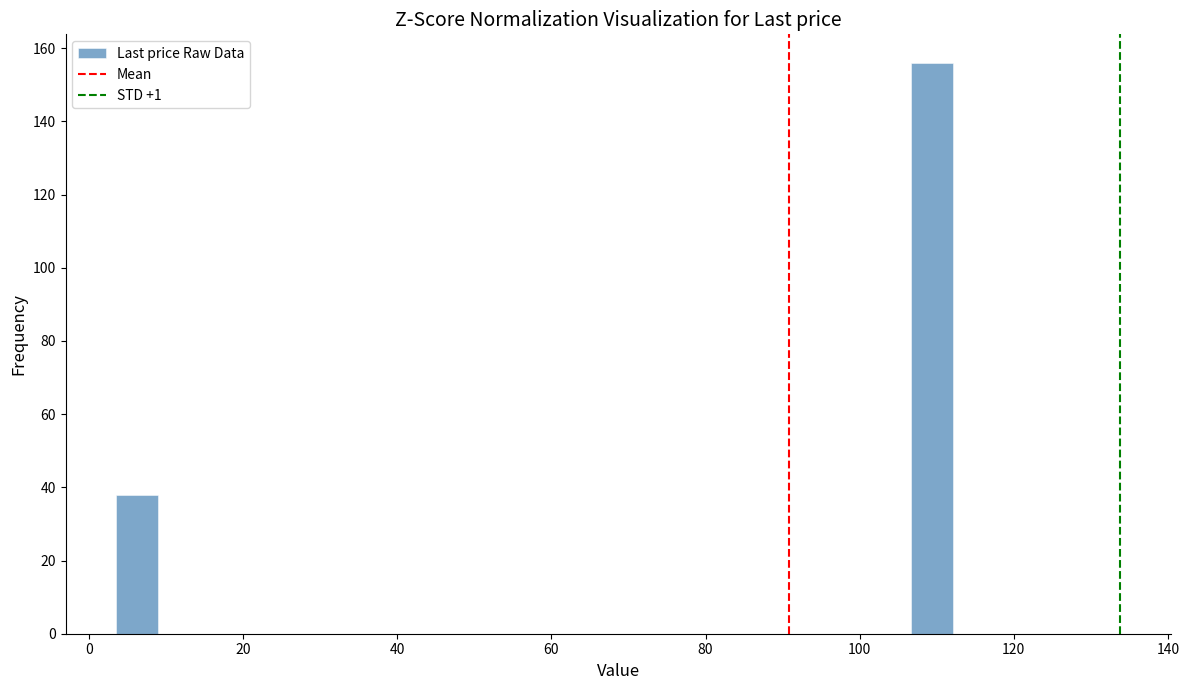

Read against the x-axis, roughly where is the centre of the tallest bar?

110